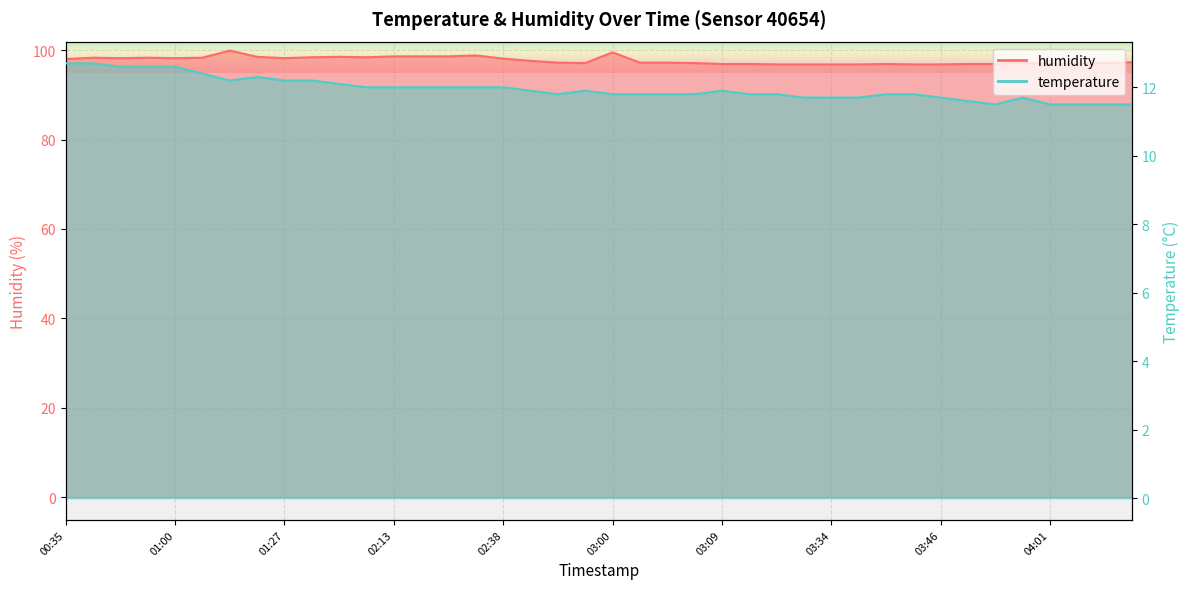

Read the temperature value at 01:00.

12.6